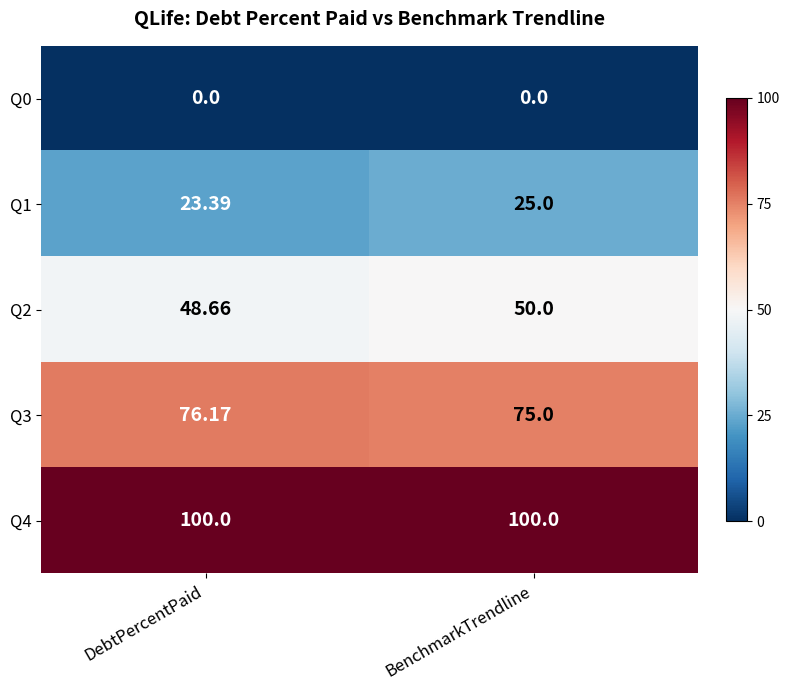

Which series has the widest spread of values?

Q1